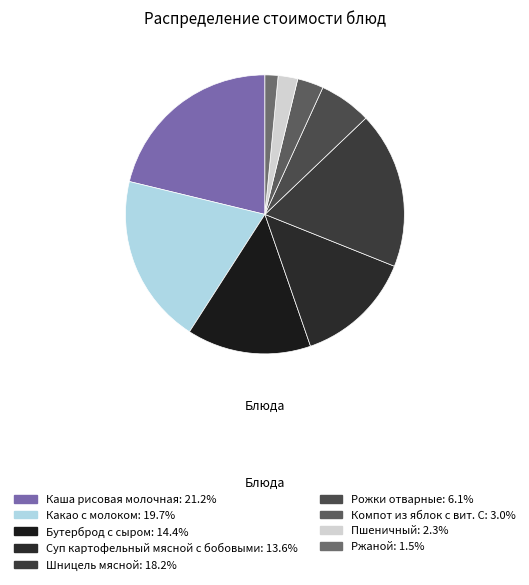

To the nearest percent, what is the combined percentage of Суп картофельный мясной с бобовыми and Ржаной?

15%